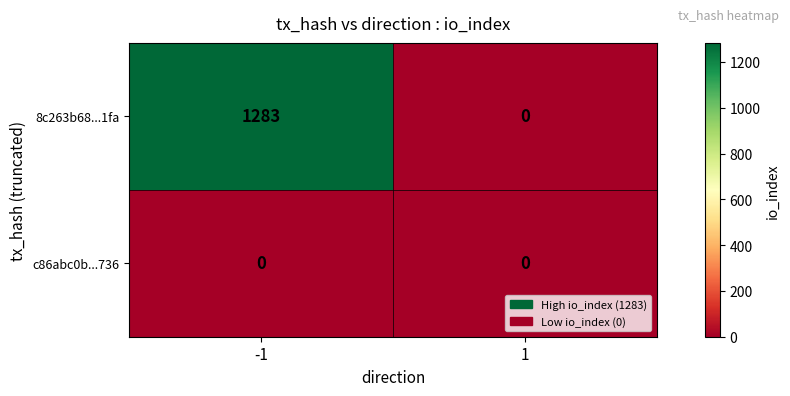

At -1, list the series in order from largest to smallest.

8c263b68...1fa, c86abc0b...736